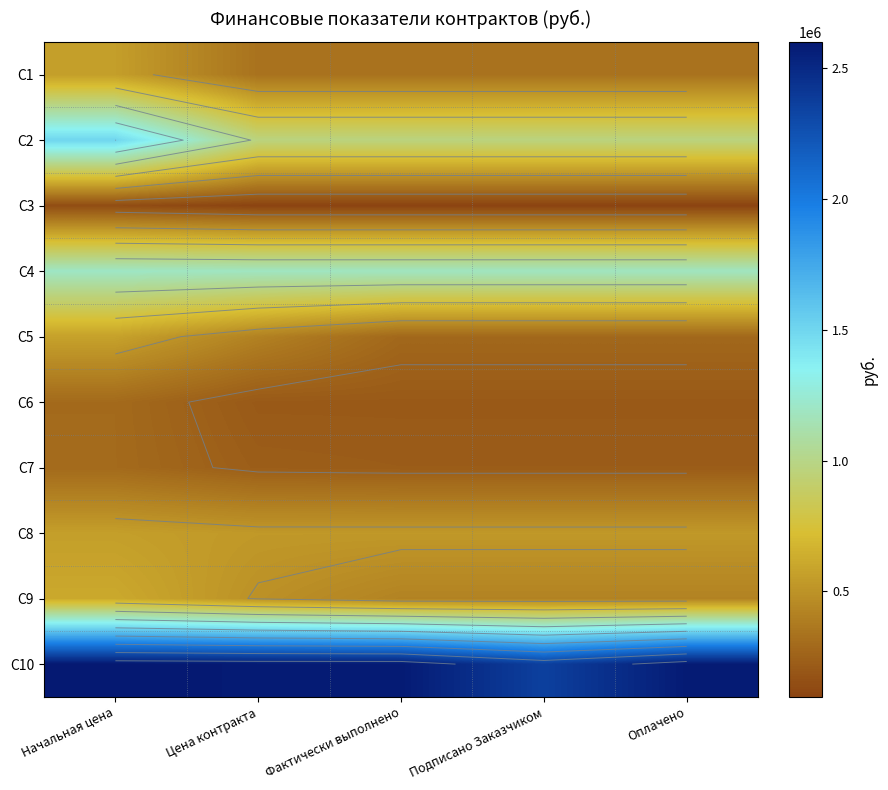

Is it true that С2 equals 972541.4 at Фактически выполнено?

True